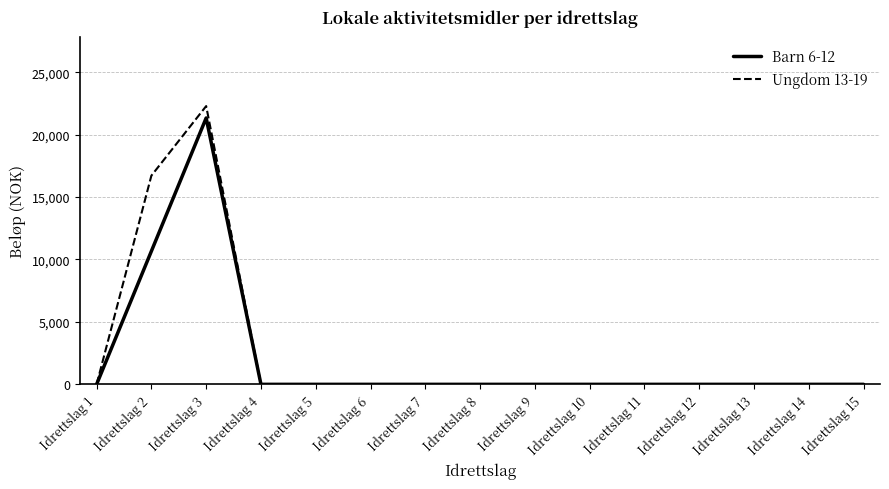

In Barn 6-12, how many points are higher than both neighbors (excluding endpoints)?

1